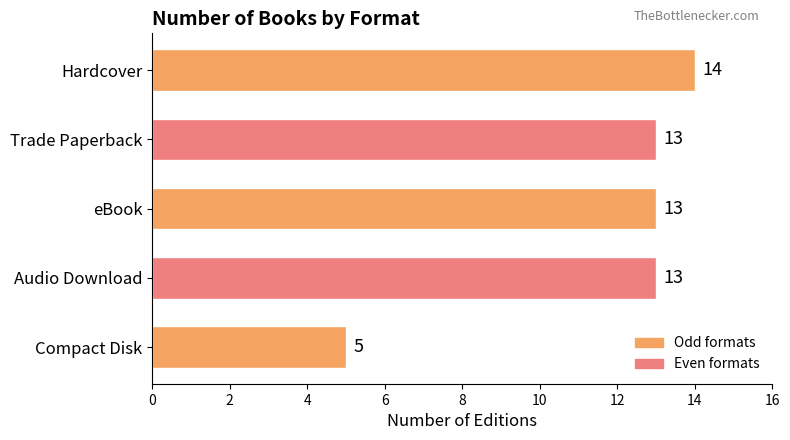

What is the label of the 3rd bar from the top?

eBook